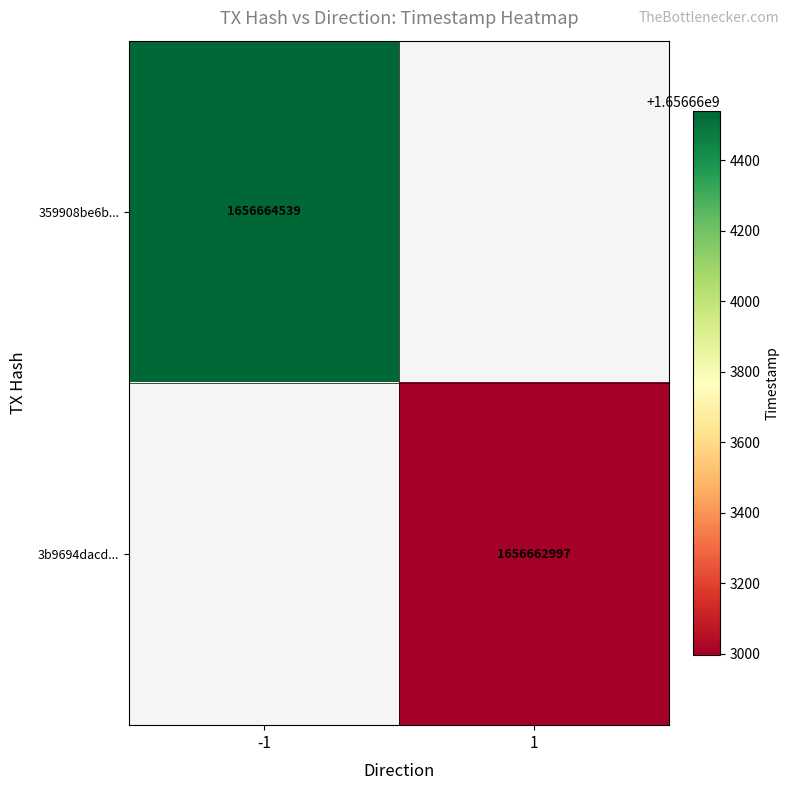

Which series has the widest spread of values?

359908be6b89c1a35e6069abc23797ab7c27545